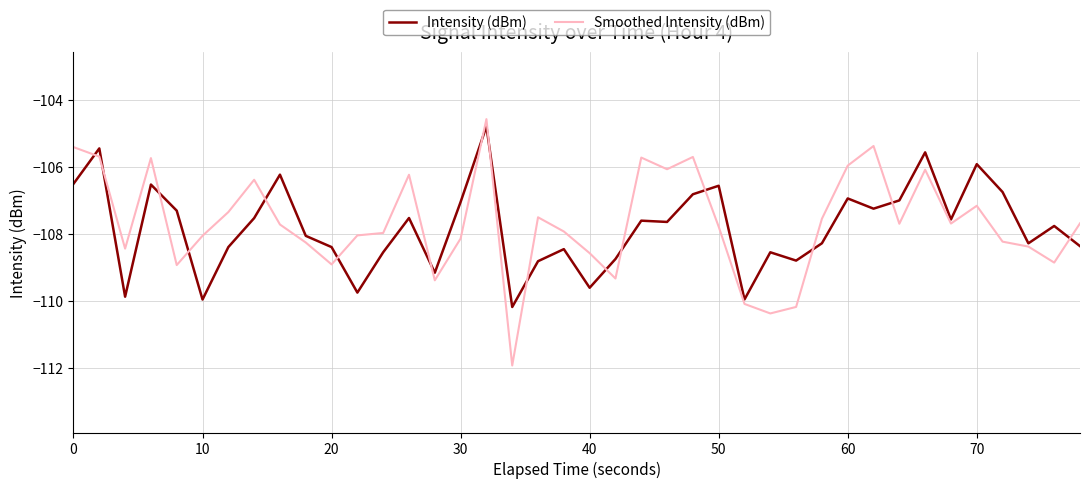

What is the maximum value for Smoothed Intensity (dBm)?

-104.6